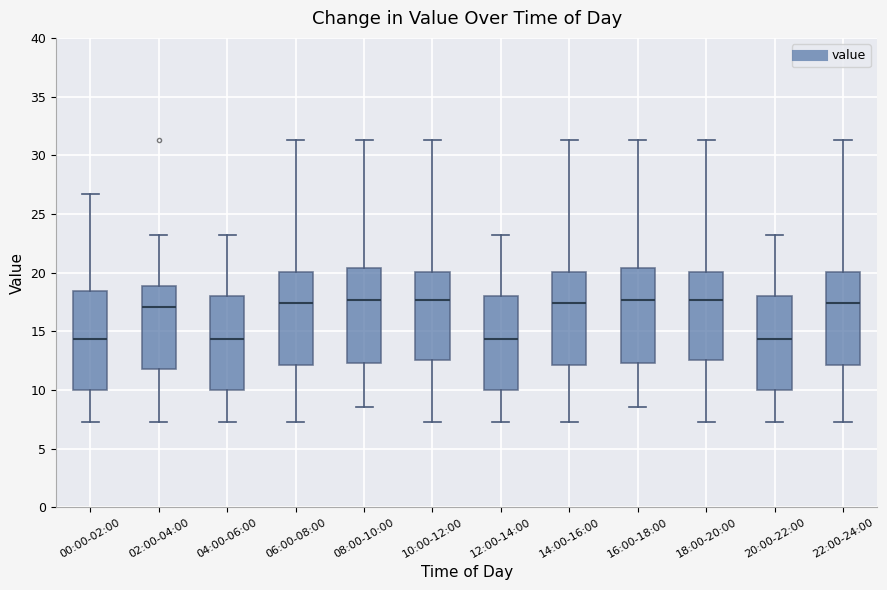

Where does the median line of the box for 08:00-10:00 sit on the y-axis? The values are not printed on the chart, so give them approximately, as read against the axis.

17.5